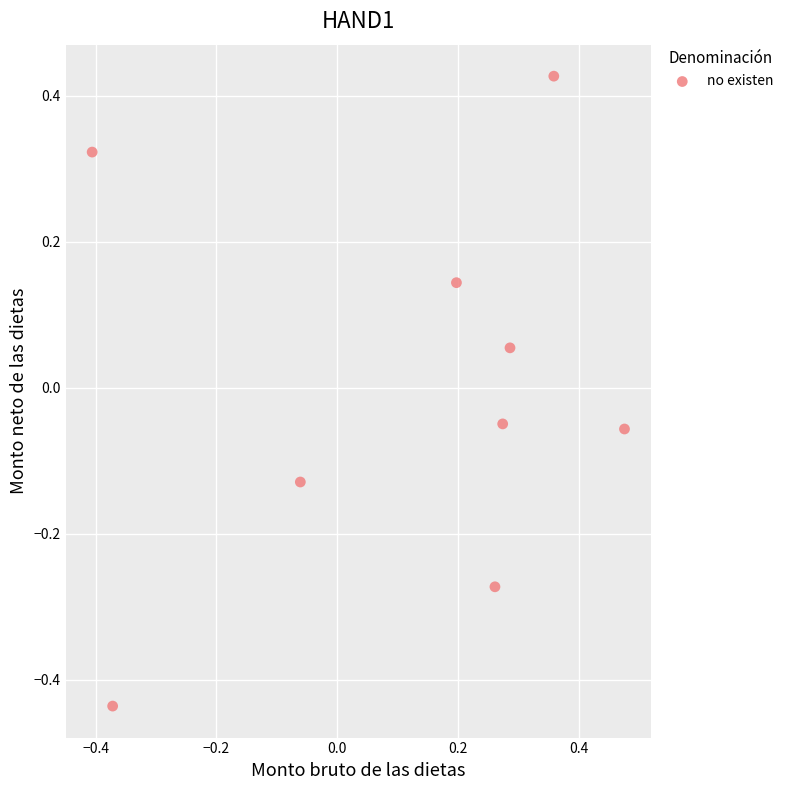

What is the range of X values (max minus min)?

0.9